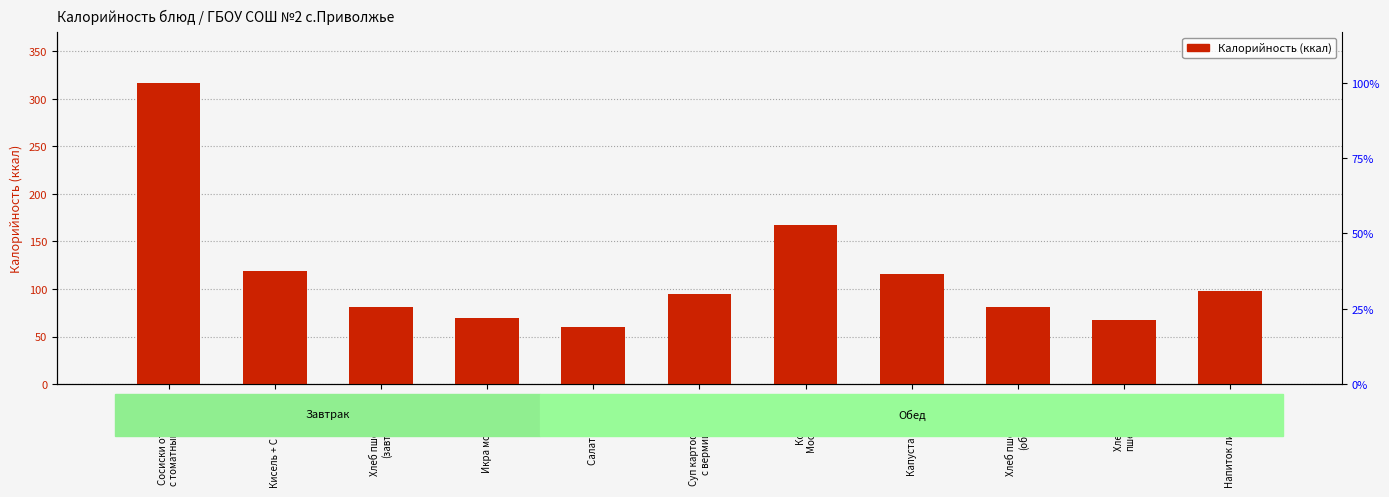

How many bars are there in total?

11